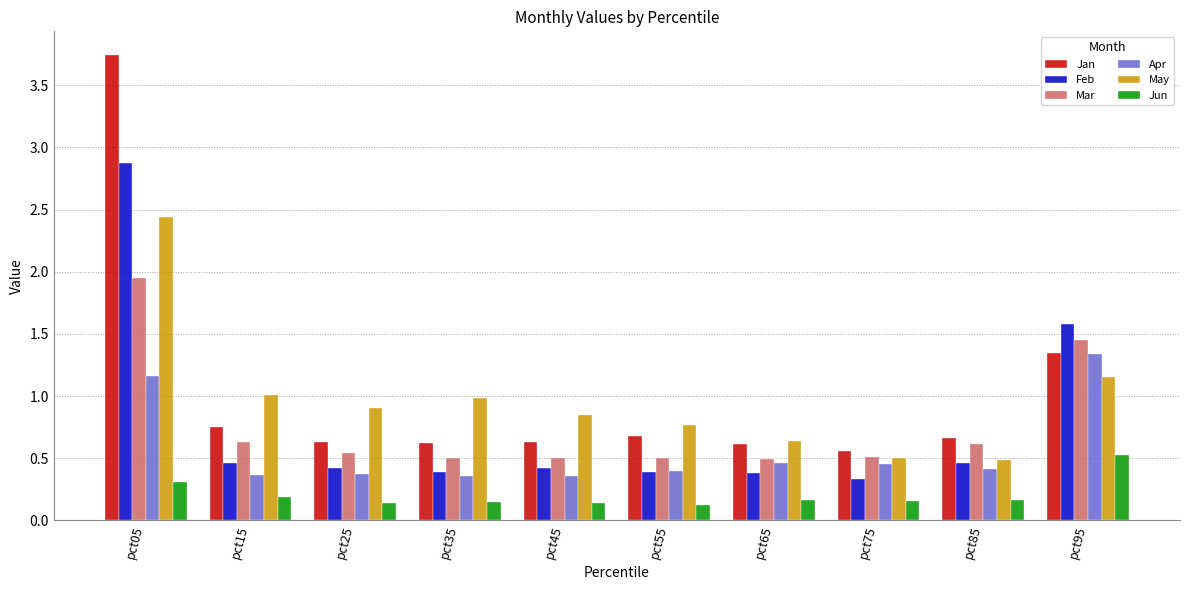

Rank the series by their maximum value, from highest to lowest.

Jan, Feb, May, Mar, Apr, Jun